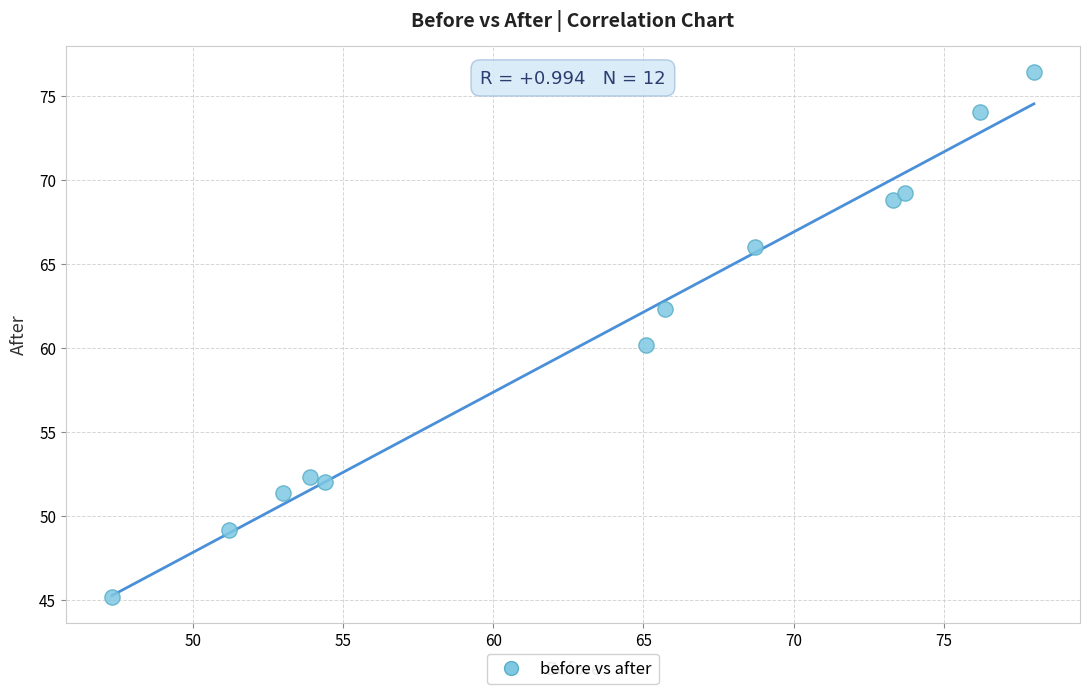

What is the average Y value?

60.6